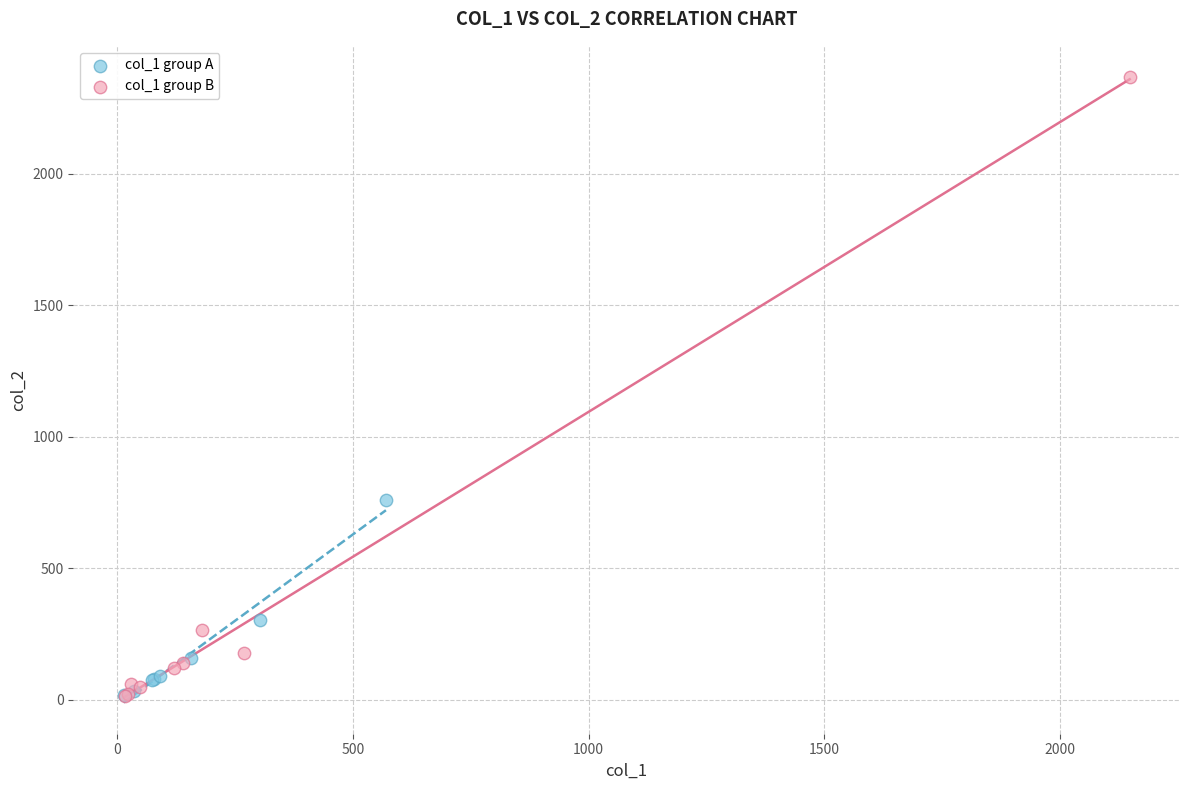

Which series has the widest spread of Y values?

col_1 group B